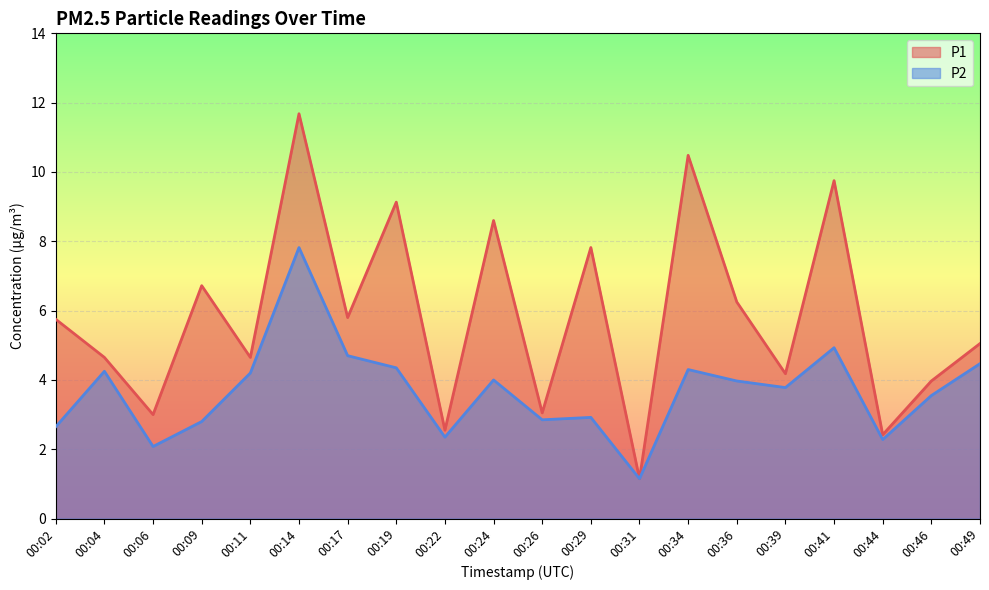

What is the approximate value of P1 at 00:24?

8.6